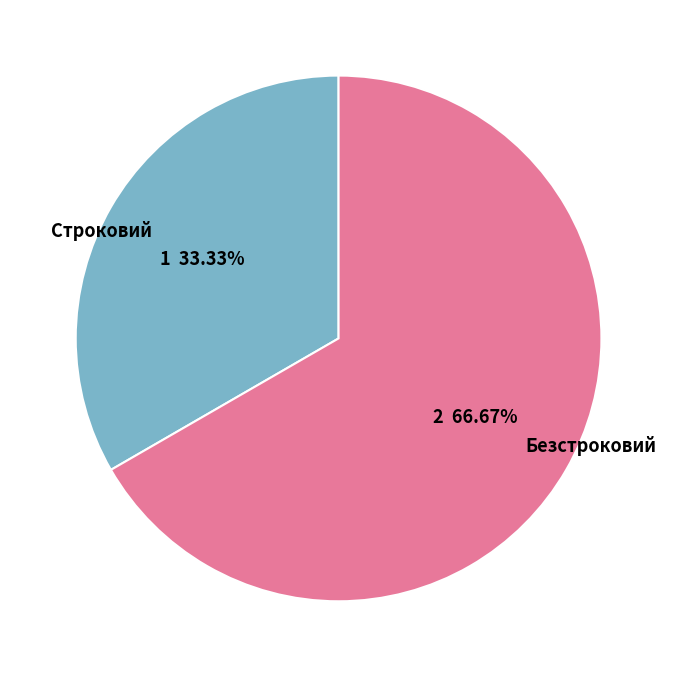

What is the ratio of the value at Строковий to the value at Безстроковий?

0.5